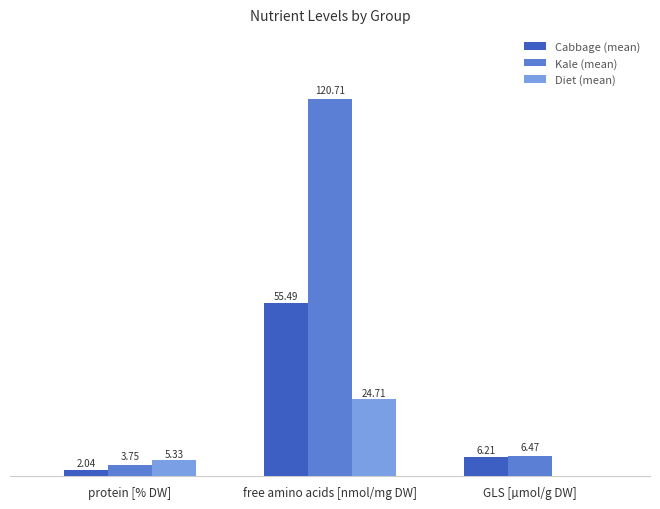

Which series has the largest total across all categories?

Kale (mean)